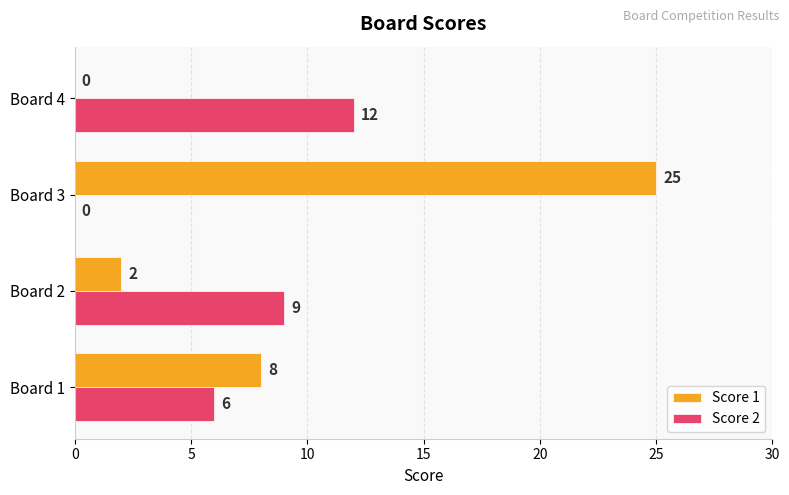

Is it true that Score 2 equals 5 at Board 4?

False